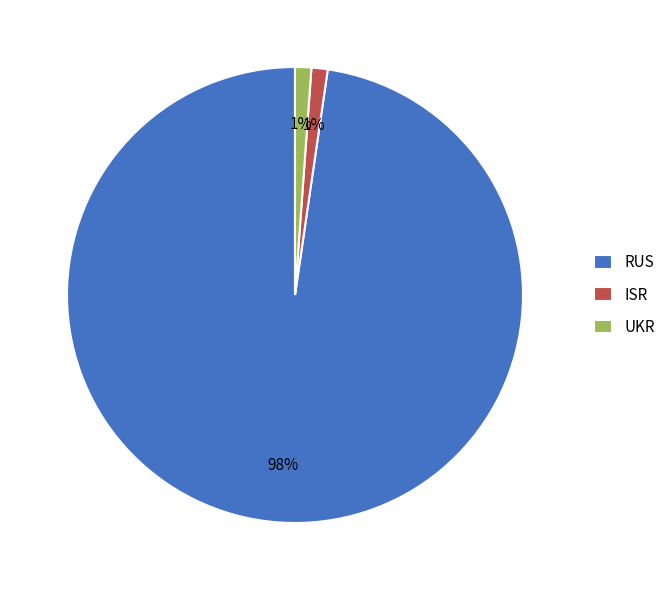

Count the number of slices in the pie.

3